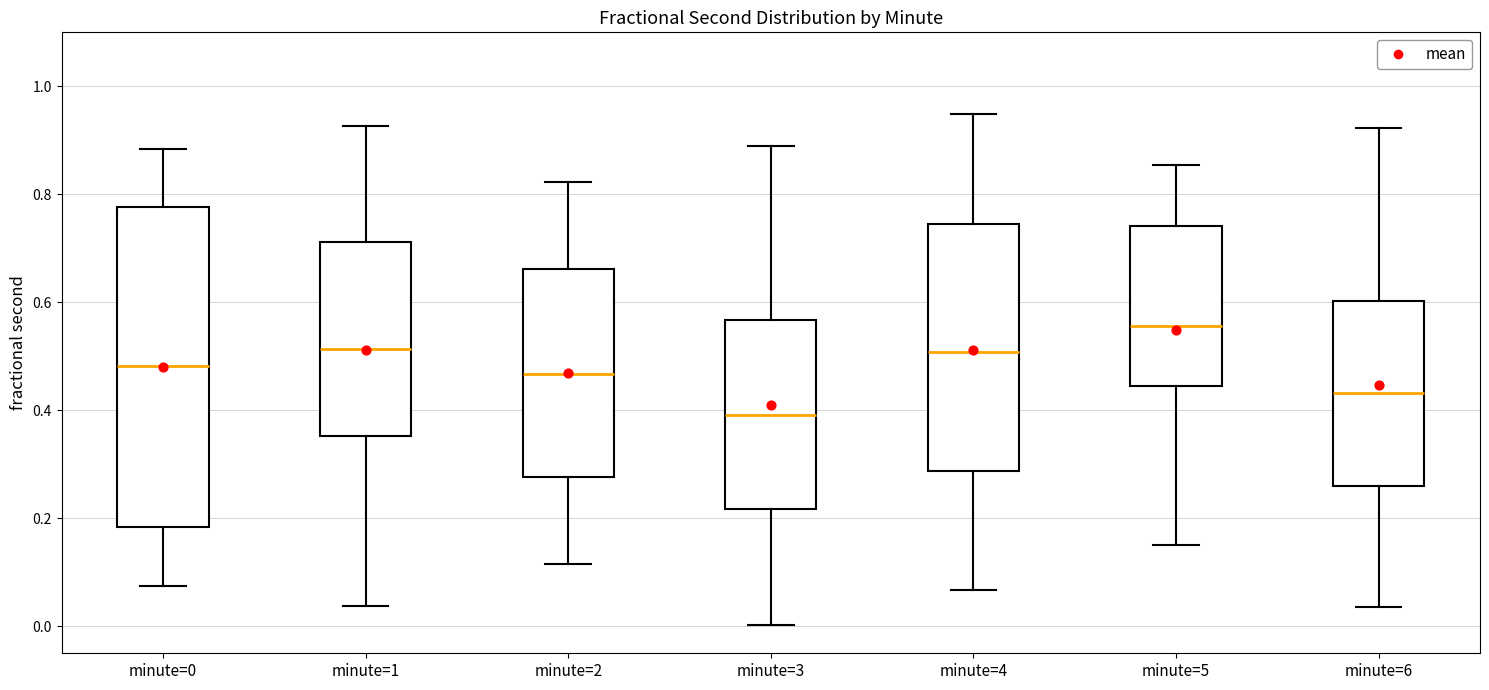

Which box has the highest median line?

minute=5